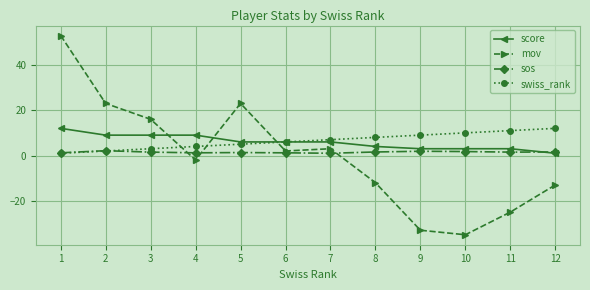

At which category does mov reach its first local peak?

5